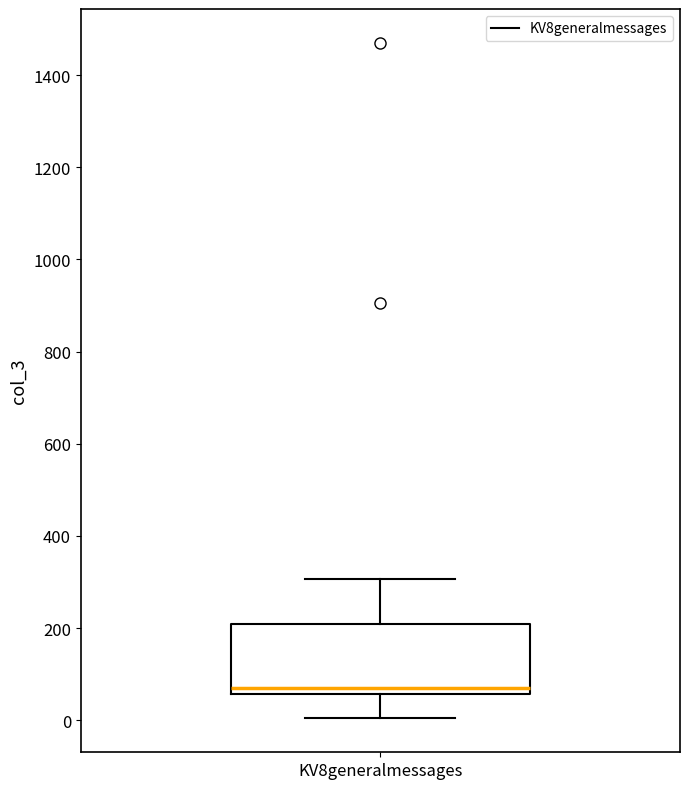

Transcribe this box plot: give where the median line is, the range the box spans, and where the two whiskers end, as read against the y-axis. The values are not printed on the chart, so give them approximately, as read against the axis.

median 80, box 60 to 200, whiskers 0 to 300